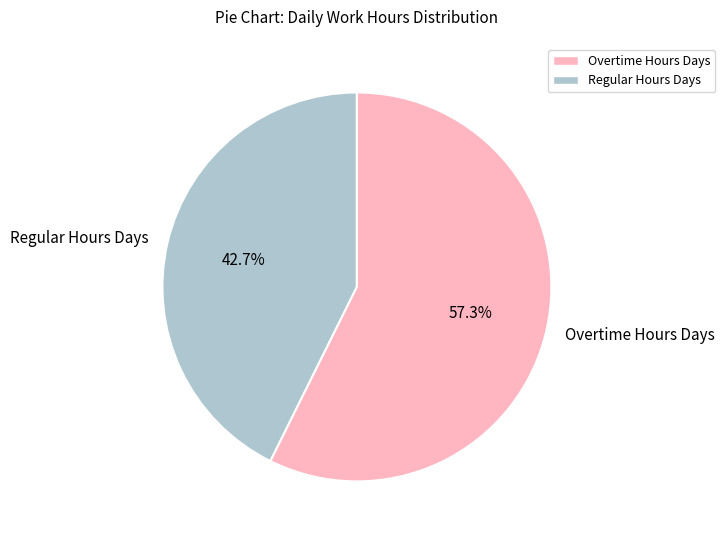

To the nearest percent, what is the difference between the largest and smallest slice percentages?

15%